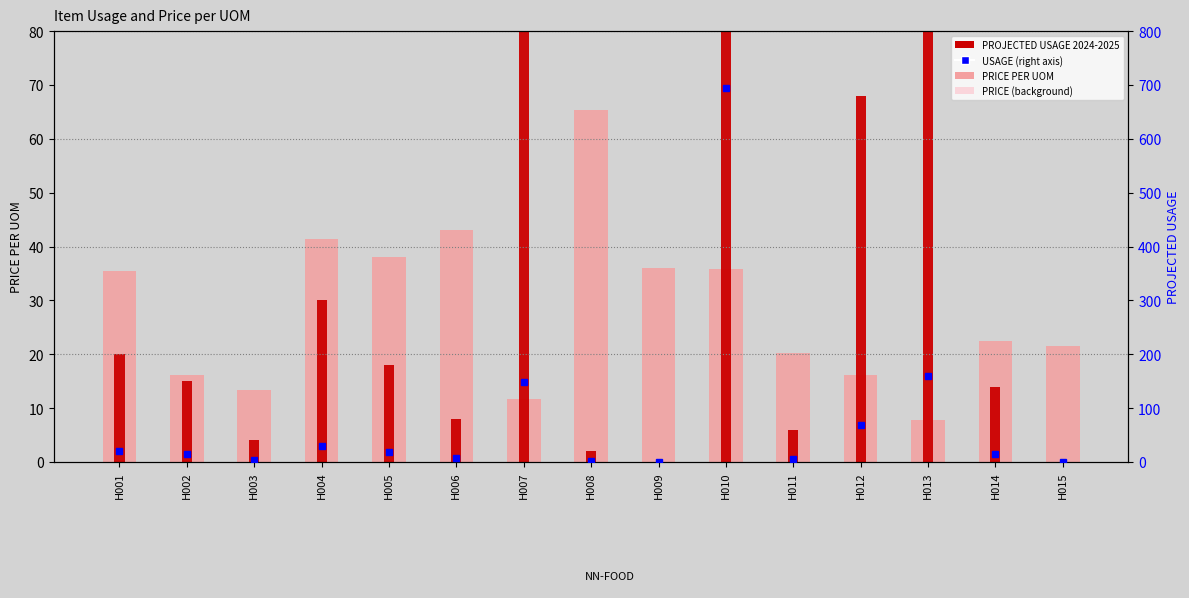

At which label is PRICE PER UOM closest to 36?

H009